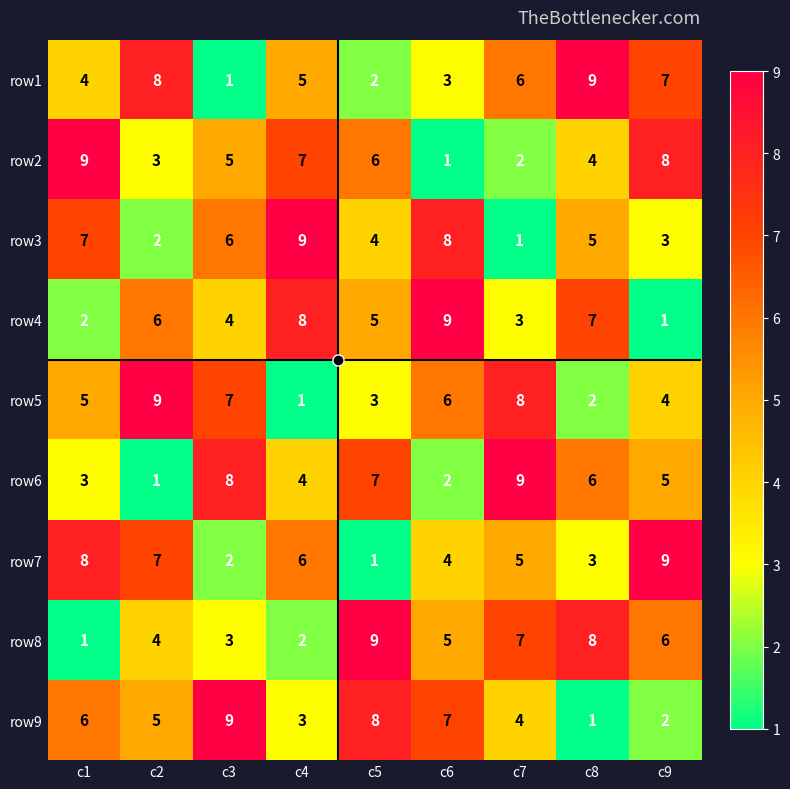

What is the sum of all row7 values?

45